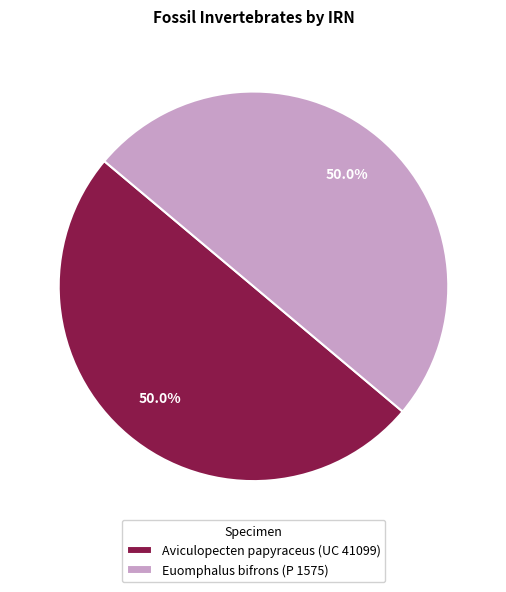

The Aviculopecten papyraceus (UC 41099) slice represents 61% of the pie. True or false?

False